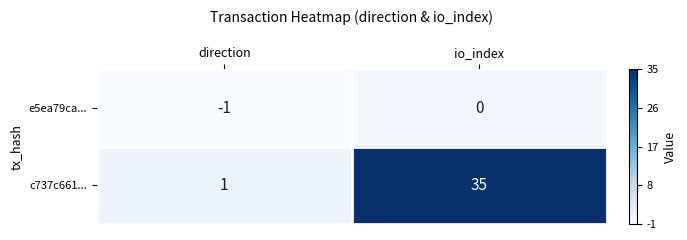

The e5ea79ca... series shows -1 at io_index. True or false?

False